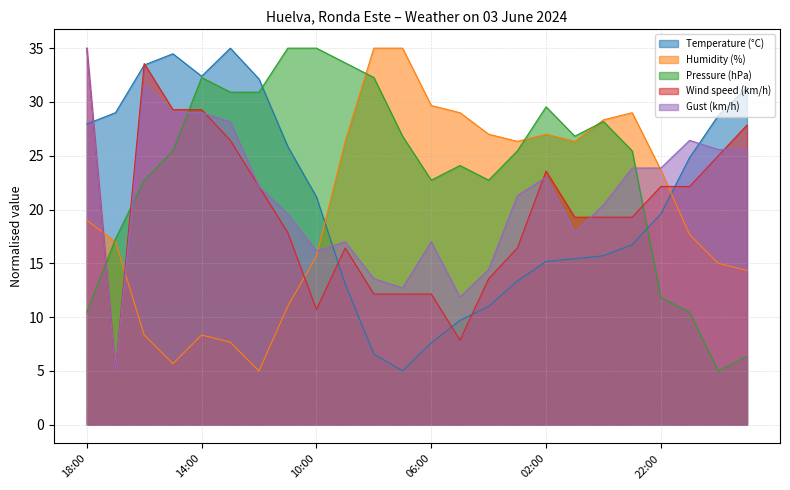

What is the minimum value for Pressure (hPa)?

5.0